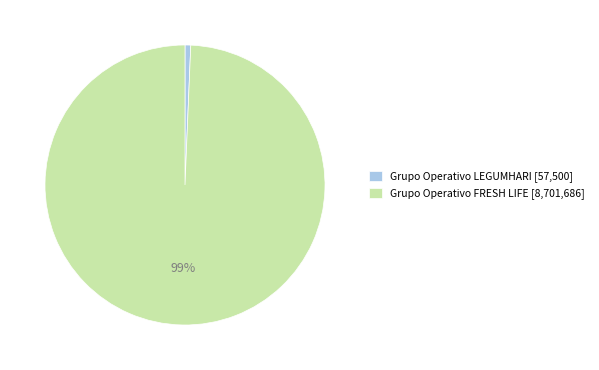

How many segments does this pie chart have?

2